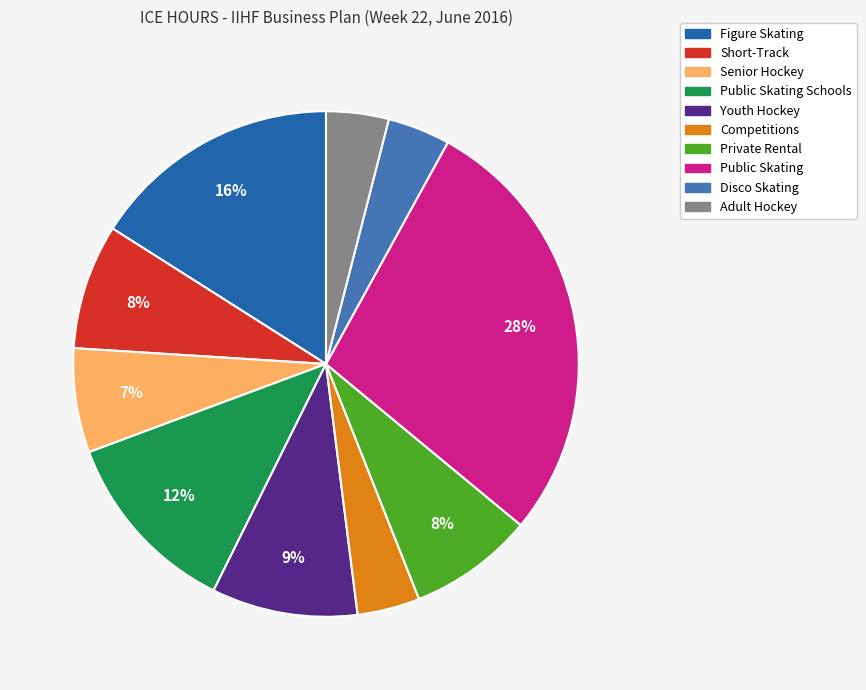

To the nearest percent, what is the average slice percentage?

10%